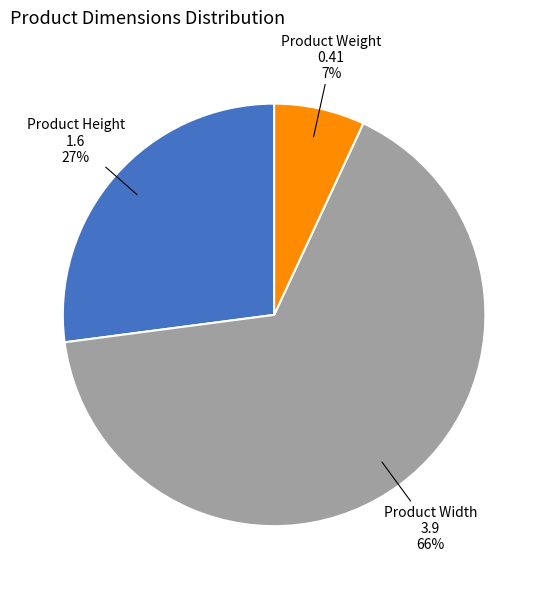

Is it true that Product Weight is 7% of the pie?

True